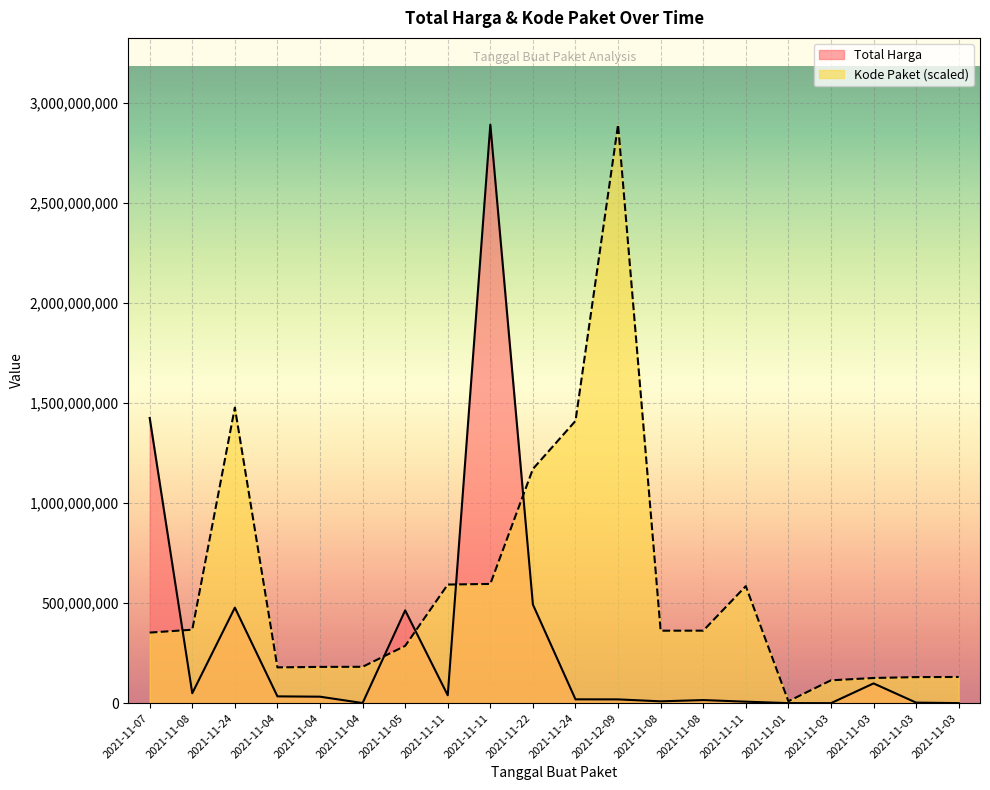

Between 2021-11-04 and 2021-11-03, which series saw the biggest shift?

Total Harga